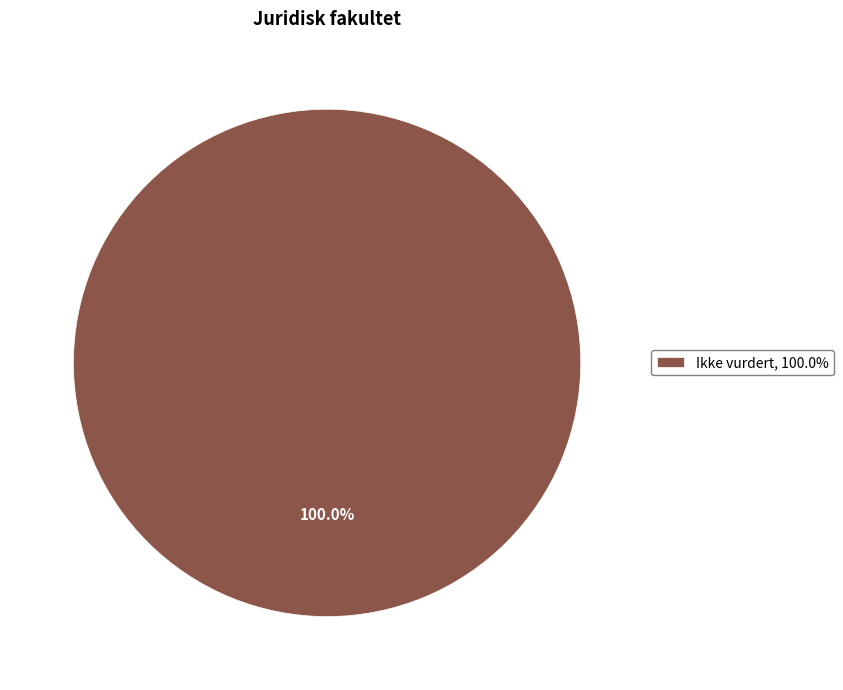

What is the majority slice?

Ikke vurdert, 100.0%